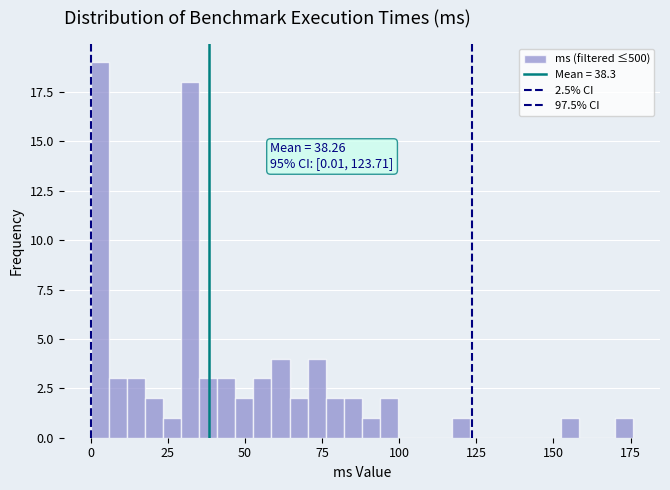

Read against the x-axis, roughly where is the centre of the tallest bar?

5